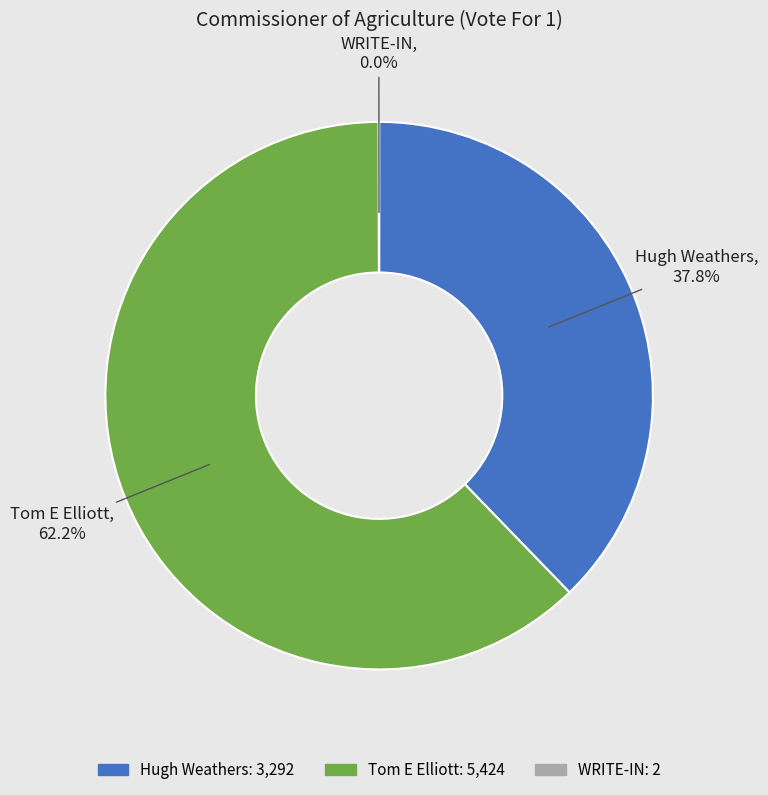

Is it true that Hugh Weathers is 38% of the pie?

True